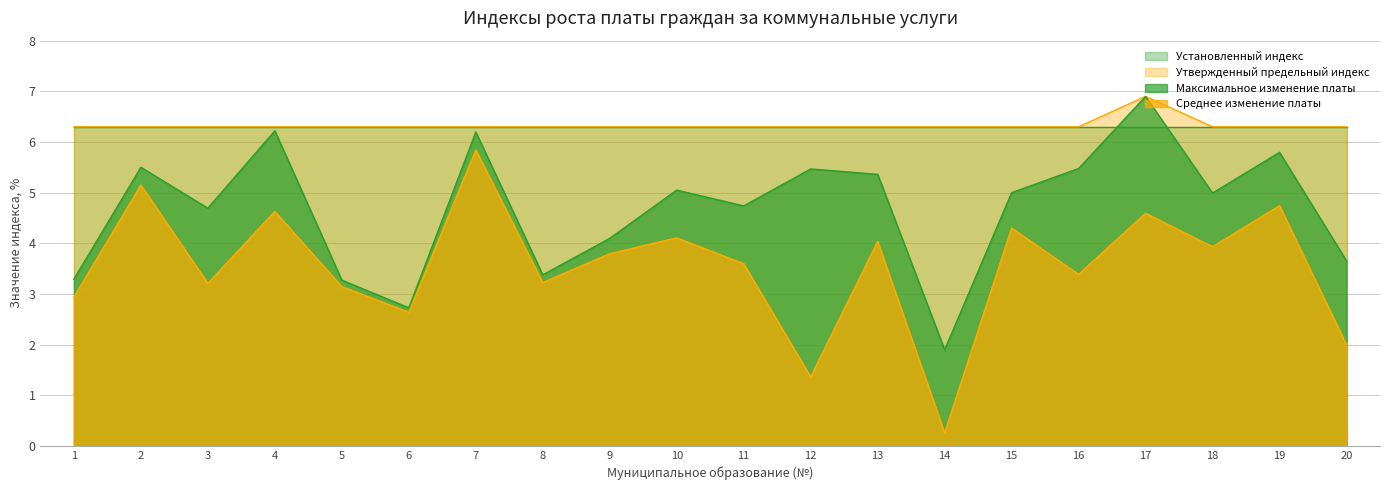

Which series has the widest spread of values?

Среднее изменение платы